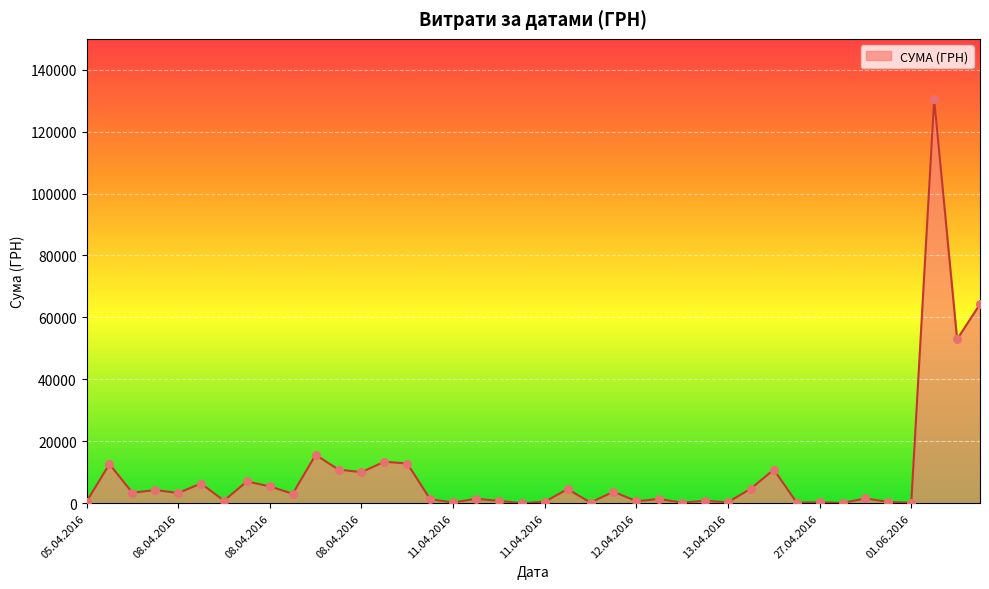

What is the greatest value displayed?

130379.7